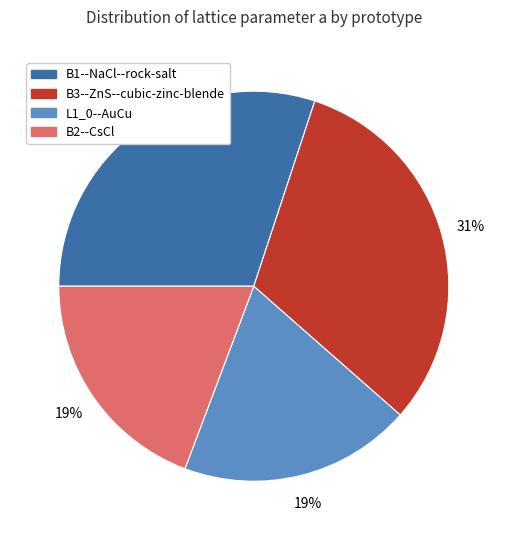

To the nearest percent, what portion does B3--ZnS--cubic-zinc-blende represent?

31%